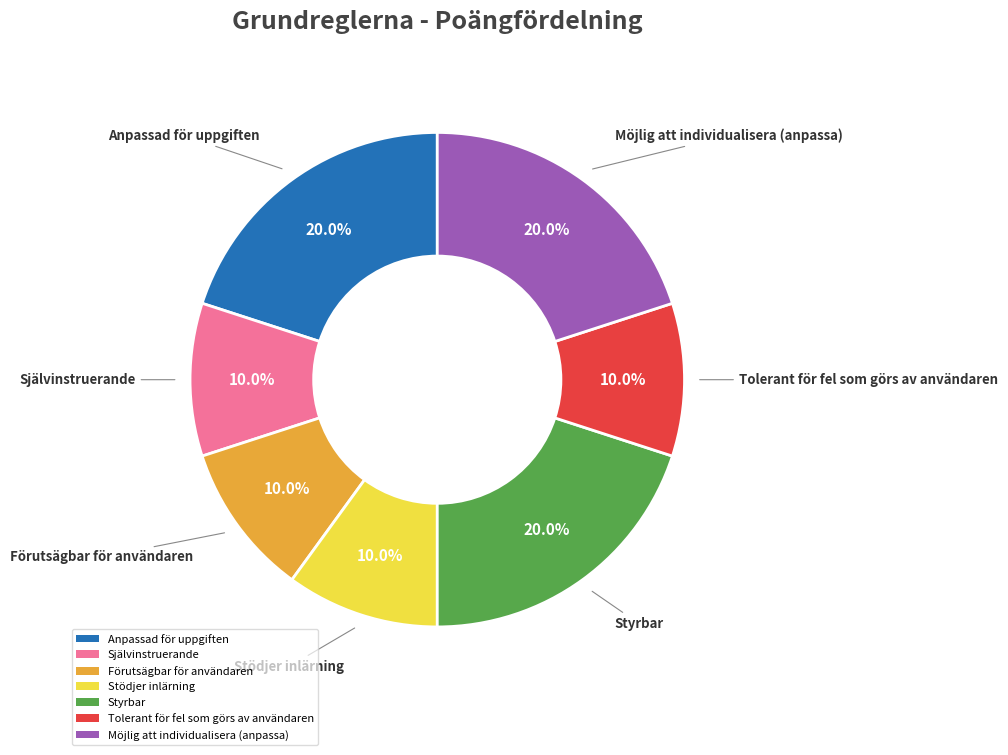

How many slices are in this pie chart?

7